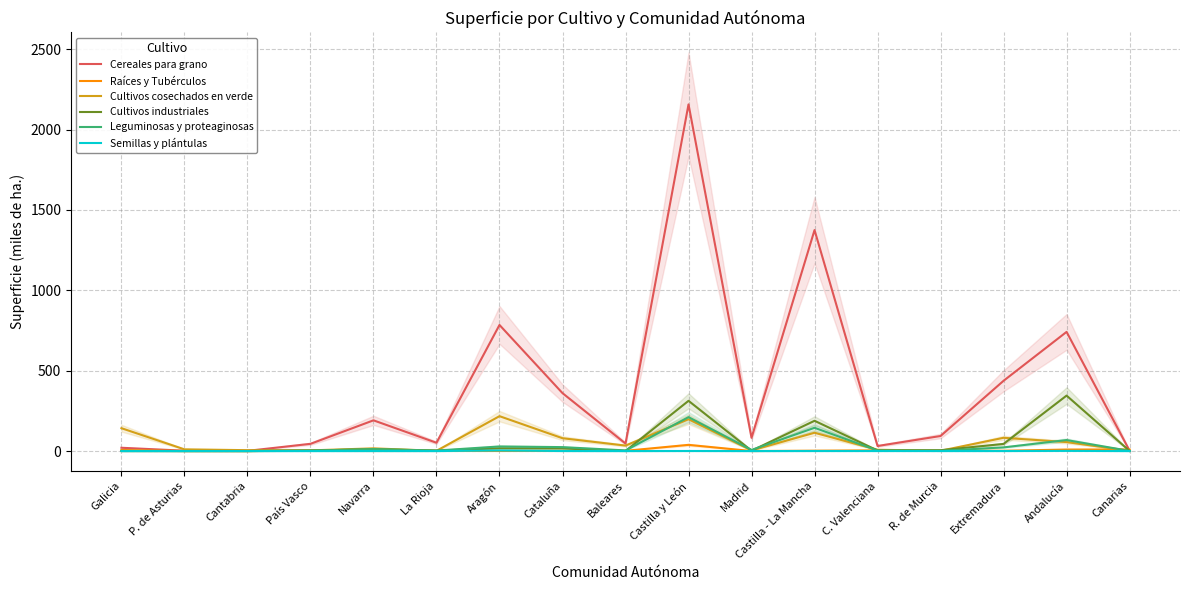

Reading left to right, transcribe all the data shown in this chart.

Cereales para grano: Galicia=20.5	P. de Asturias=2.3	Cantabria=1.3	País Vasco=45.0	Navarra=191.1	La Rioja=51.7	Aragón=784.5	Cataluña=360.4	Baleares=46.8	Castilla y León=2157.1	Madrid=82.4	Castilla - La Mancha=1375.0	C. Valenciana=31.5	R. de Murcia=93.7	Extremadura=437.3	Andalucía=741.5	Canarias=2.1
Raíces y Tubérculos: Galicia=6.8	P. de Asturias=0.3	Cantabria=0.1	País Vasco=2.4	Navarra=0.6	La Rioja=1.2	Aragón=0.6	Cataluña=1.1	Baleares=1.6	Castilla y León=38.6	Madrid=0.2	Castilla - La Mancha=2.3	C. Valenciana=4.4	R. de Murcia=1.7	Extremadura=1.9	Andalucía=9.4	Canarias=9.9
Cultivos cosechados en verde: Galicia=142.2	P. de Asturias=10.7	Cantabria=5.5	País Vasco=4.2	Navarra=16.8	La Rioja=1.4	Aragón=217.1	Cataluña=79.9	Baleares=34.1	Castilla y León=198.1	Madrid=4.0	Castilla - La Mancha=113.9	C. Valenciana=8.1	R. de Murcia=2.0	Extremadura=82.5	Andalucía=55.8	Canarias=1.9
Cultivos industriales: Galicia=0.2	P. de Asturias=0.0	Cantabria=0.1	País Vasco=3.6	Navarra=10.8	La Rioja=3.0	Aragón=17.2	Cataluña=16.4	Baleares=0.2	Castilla y León=312.6	Madrid=2.3	Castilla - La Mancha=188.3	C. Valenciana=3.6	R. de Murcia=5.1	Extremadura=44.5	Andalucía=345.1	Canarias=0.8
Leguminosas y proteaginosas: Galicia=1.0	P. de Asturias=0.5	Cantabria=0.3	País Vasco=2.9	Navarra=12.2	La Rioja=3.1	Aragón=28.7	Cataluña=24.5	Baleares=4.0	Castilla y León=211.1	Madrid=7.2	Castilla - La Mancha=144.8	C. Valenciana=3.4	R. de Murcia=1.3	Extremadura=22.9	Andalucía=68.5	Canarias=0.9
Semillas y plántulas: Galicia=0.0	P. de Asturias=0.0	Cantabria=0.0	País Vasco=0.0	Navarra=0.2	La Rioja=0.1	Aragón=3.8	Cataluña=0.3	Baleares=0.0	Castilla y León=0.5	Madrid=0.0	Castilla - La Mancha=0.4	C. Valenciana=0.3	R. de Murcia=0.2	Extremadura=0.2	Andalucía=1.1	Canarias=0.0